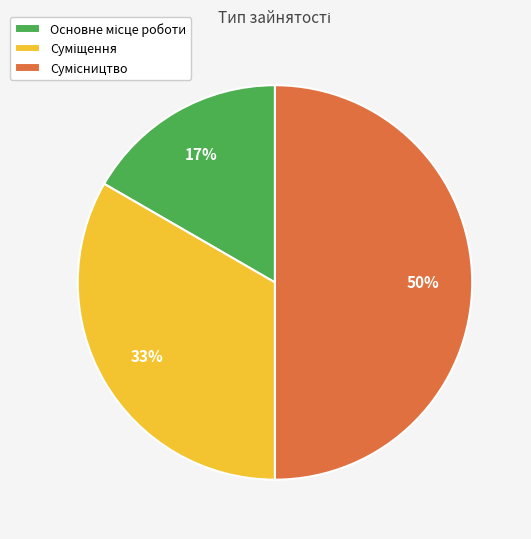

To the nearest percent, what is the difference between the largest and smallest slice percentages?

33%